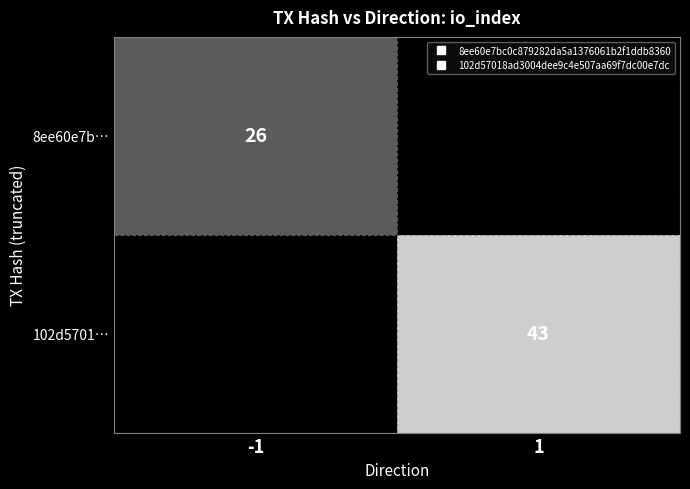

Which series has the widest spread of values?

102d5701…